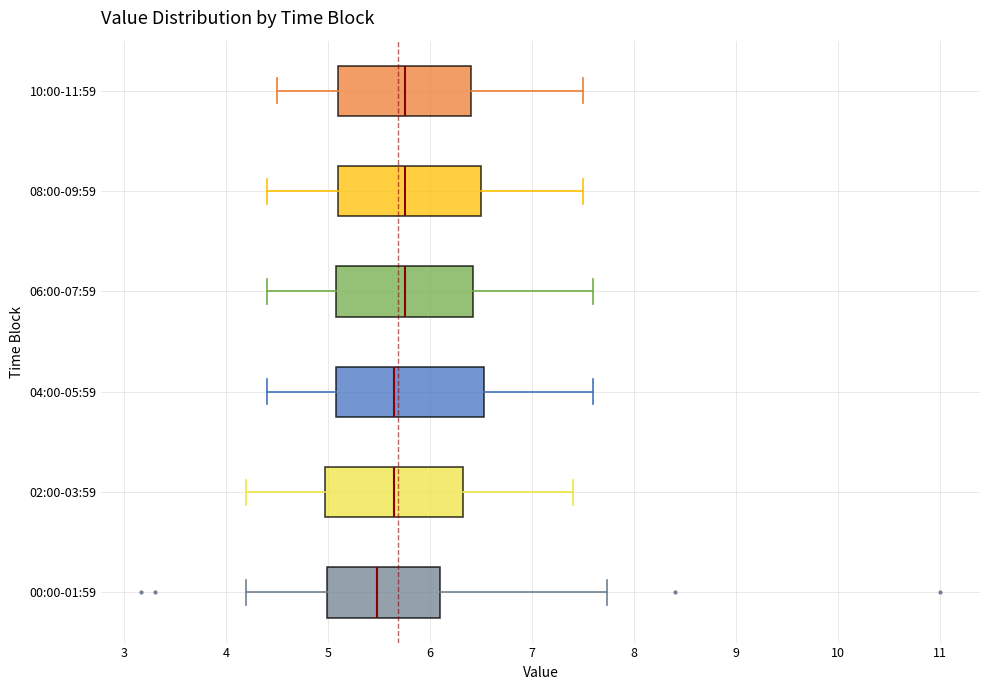

Which box has the furthest to the left median line?

00:00-01:59